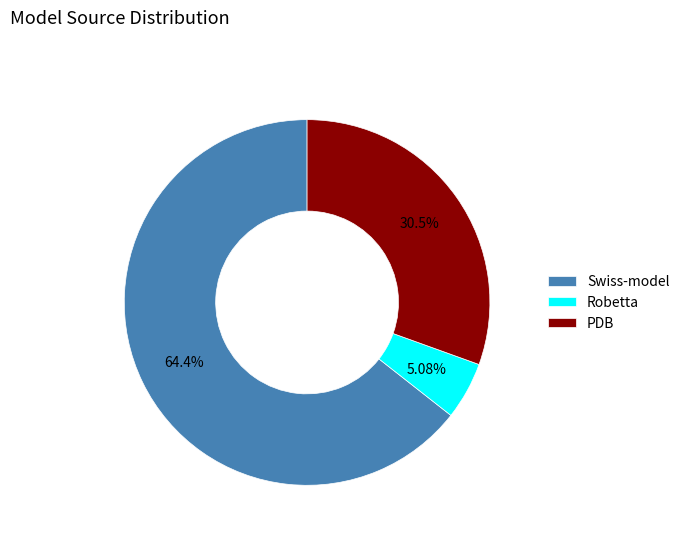

What is the ratio of the value at Swiss-model to the value at Robetta?

12.7